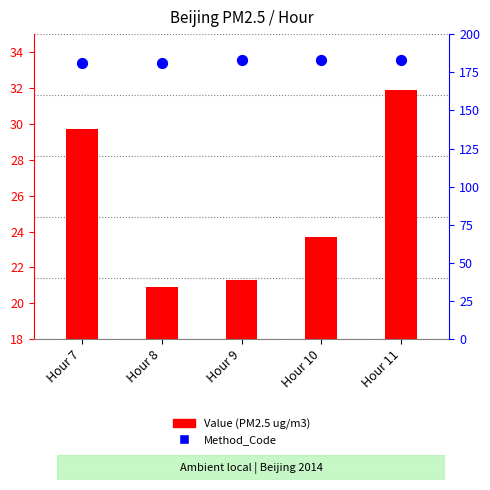

Which series reaches the minimum Y coordinate?

Value (PM2.5 ug/m3)